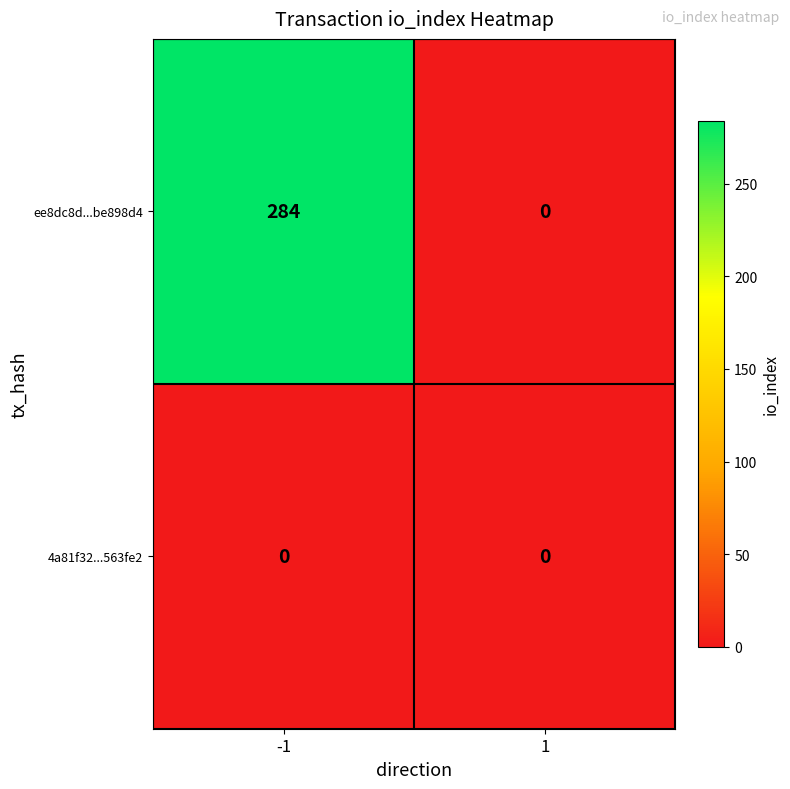

Which series changed the most between -1 and 1?

ee8dc8d...be898d4